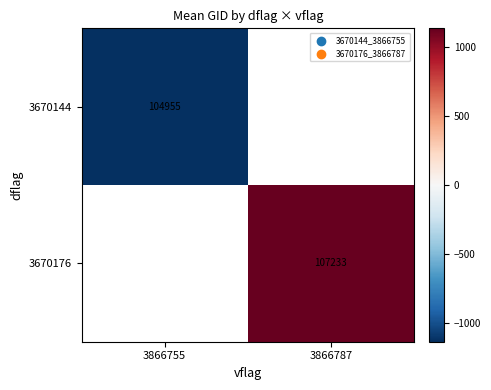

Where does the 3670176 series first go above 1138?

3866787